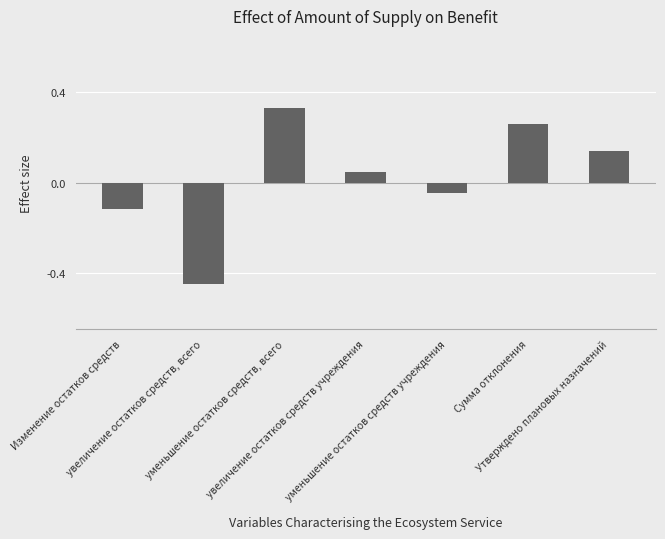

What is the difference between the maximum and minimum values?

0.8